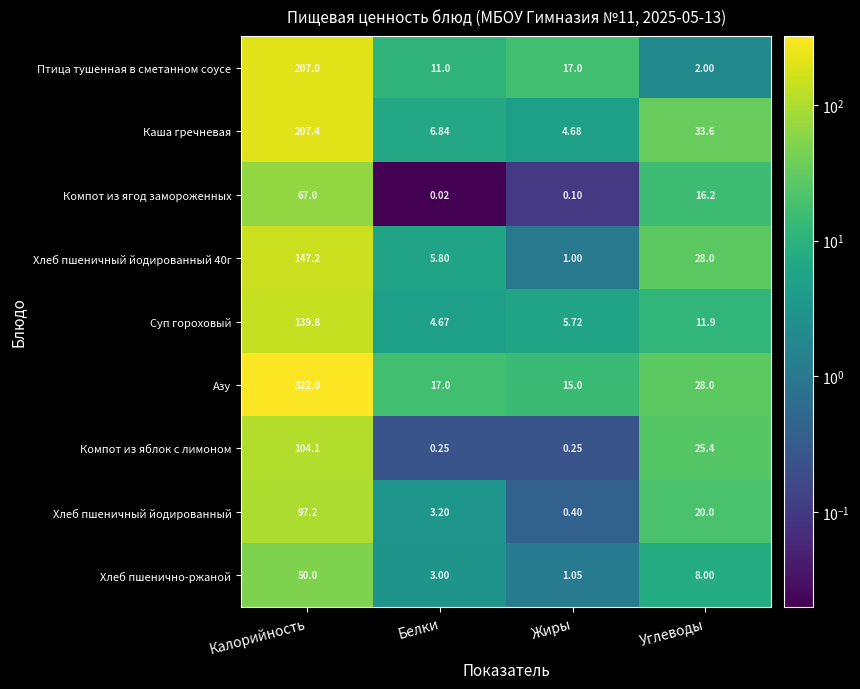

Where is Компот из ягод замороженных nearest to the value 33?

Углеводы